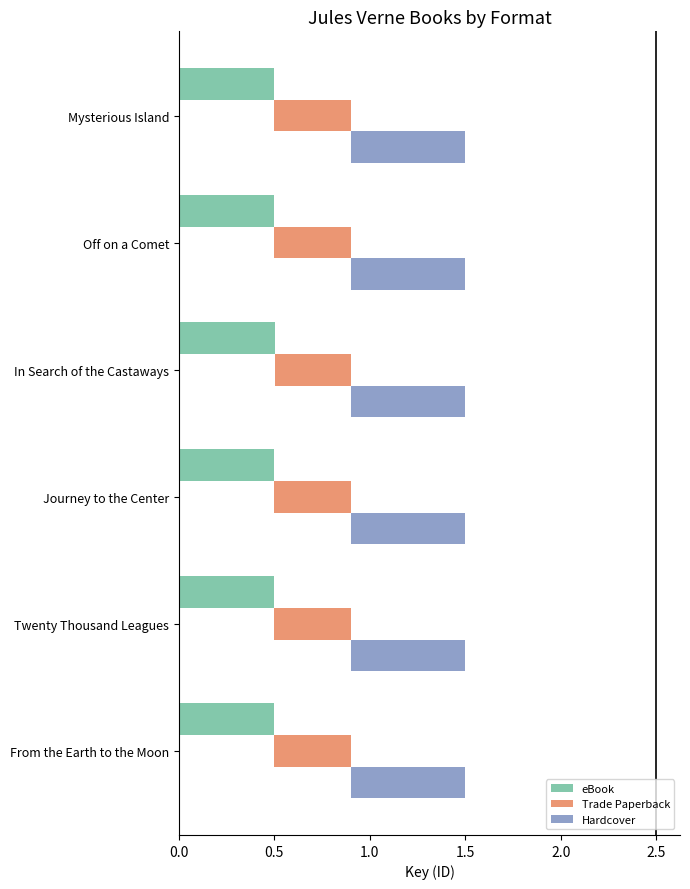

How many categories are shown in the chart?

6